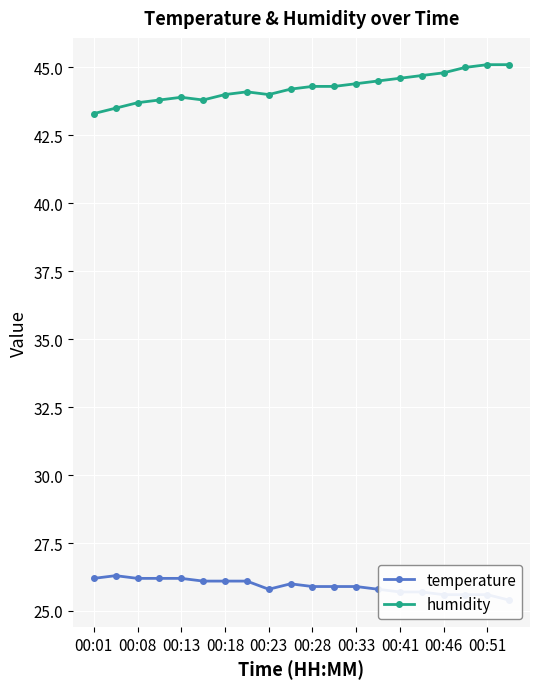

The humidity series shows 24.1 at 15. True or false?

False